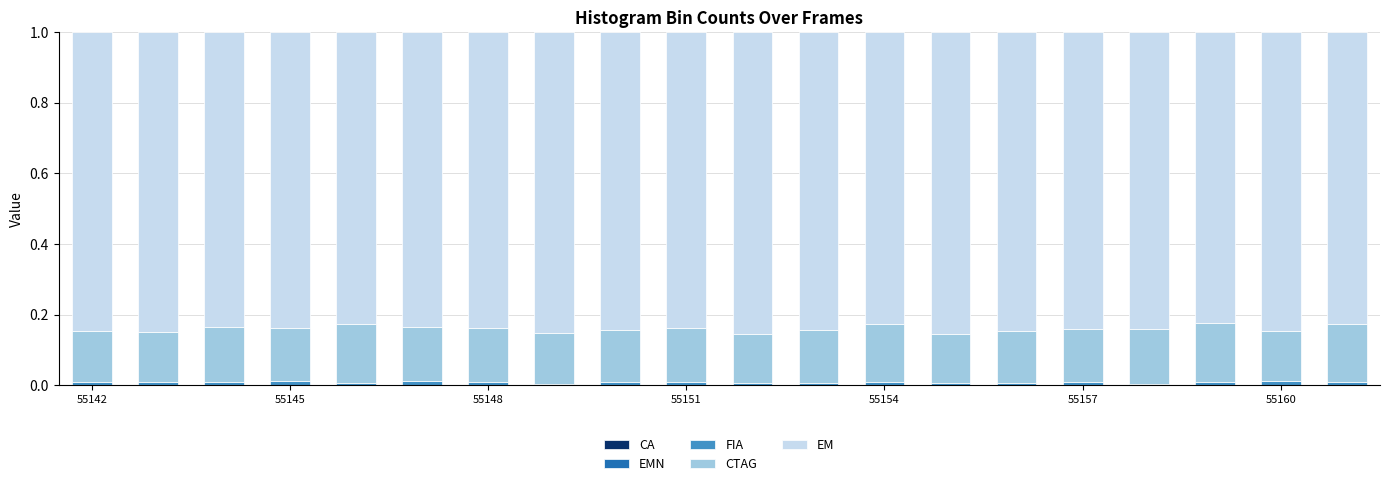

Does the chart contain stacked bars?

Yes